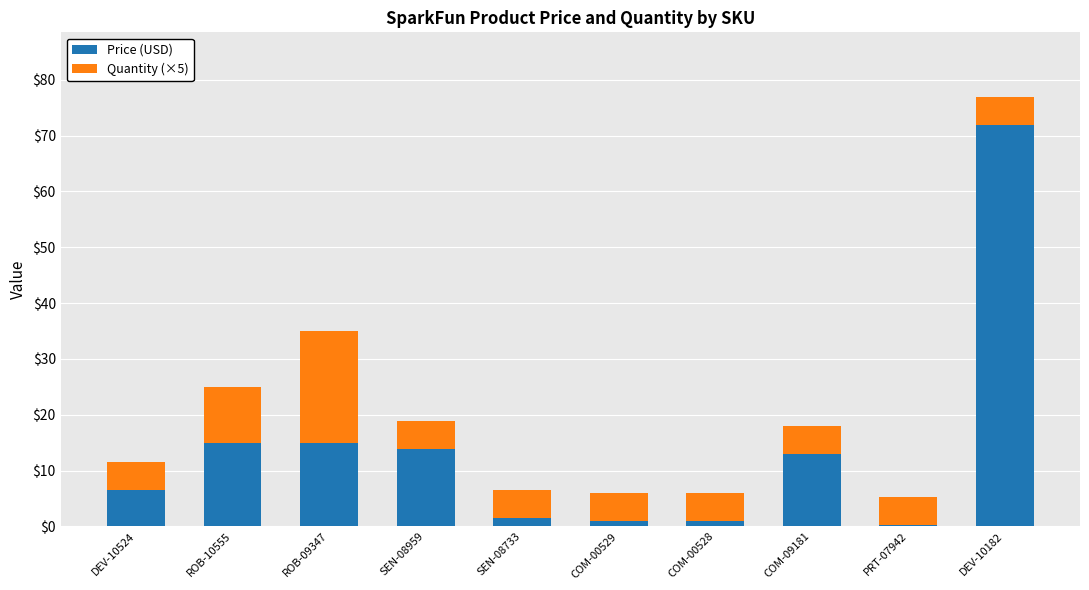

At which label does Price (USD) reach its peak?

DEV-10182